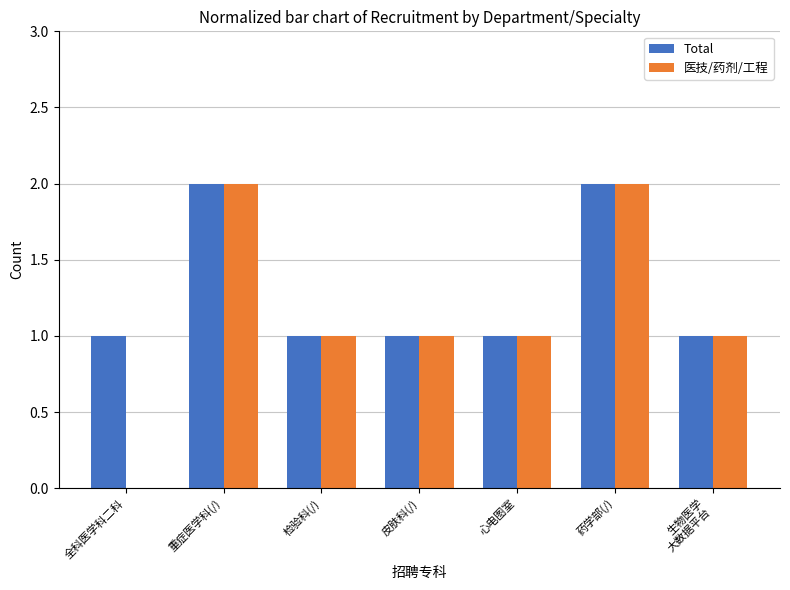

What is the total value across all series at 生物医学
大数据平台?

2